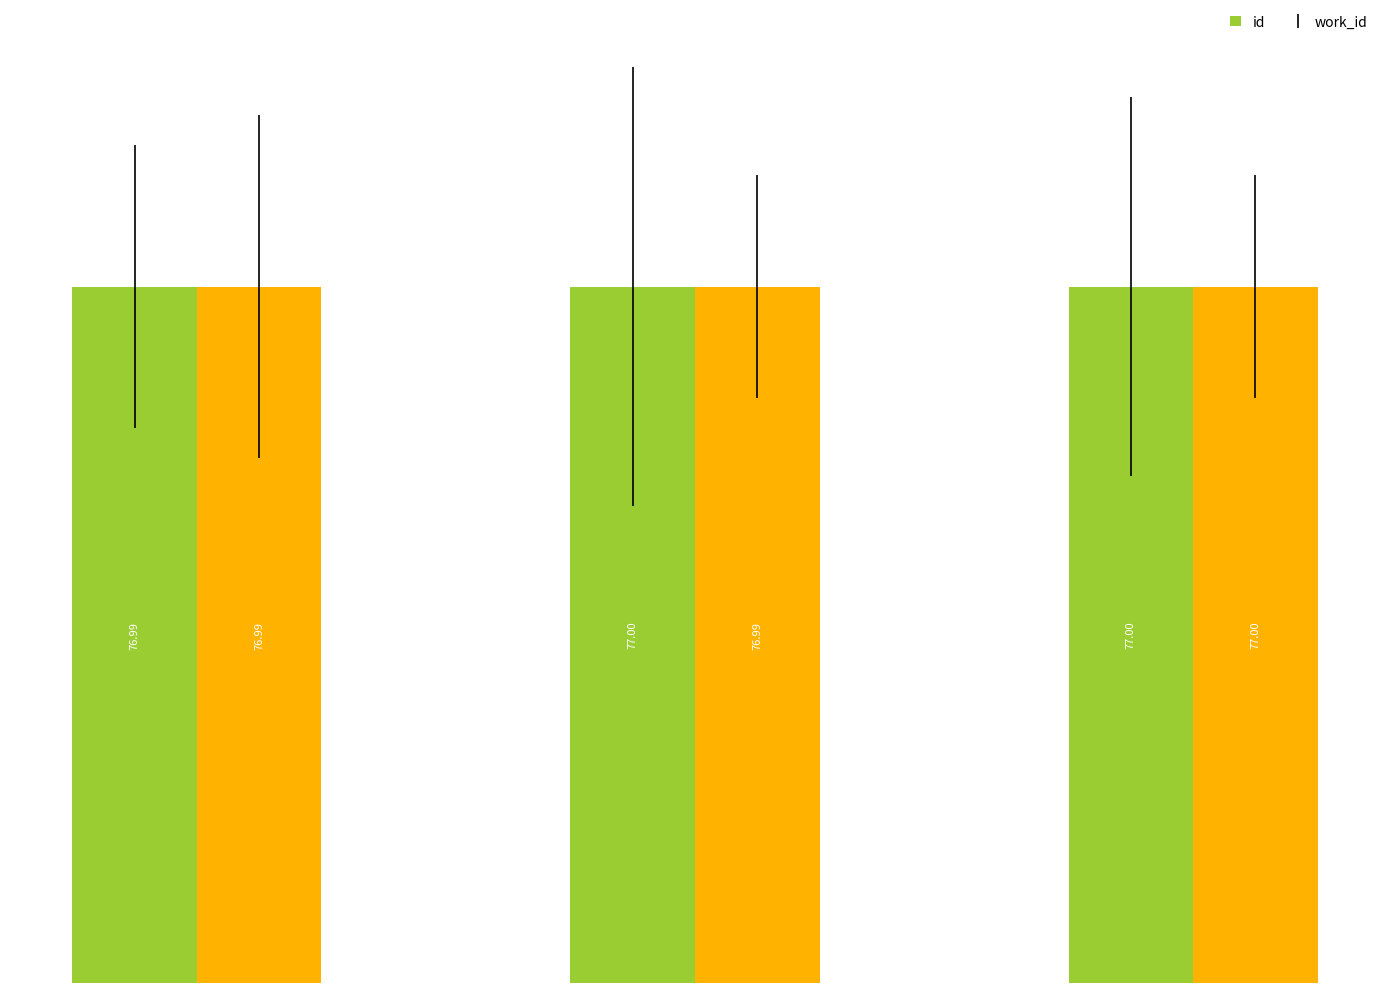

Reading right to left, list all the values displayed in this chart.

id: 77.0	77.0	77.0
work_id: 77.0	77.0	77.0